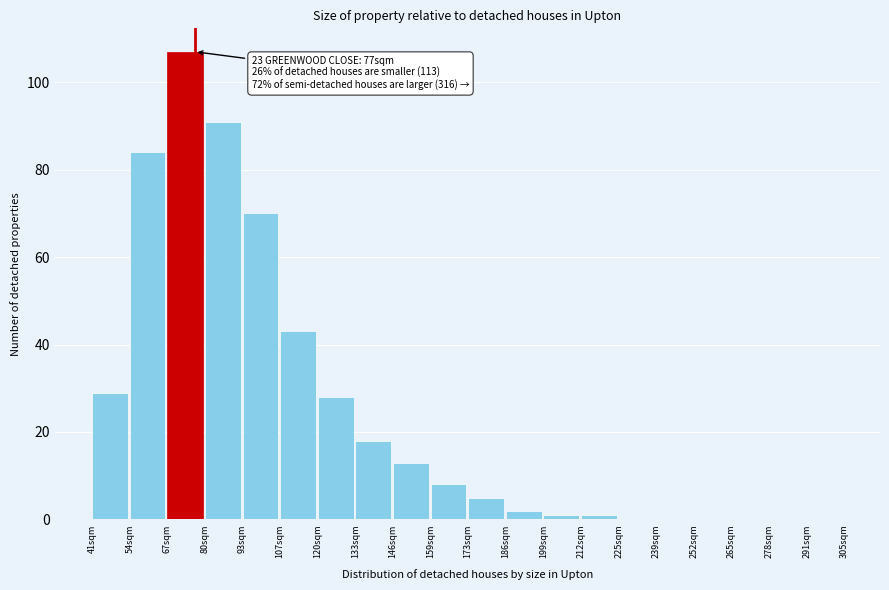

Over which range of the x-axis is the bar tallest?

67.4 to 80.6